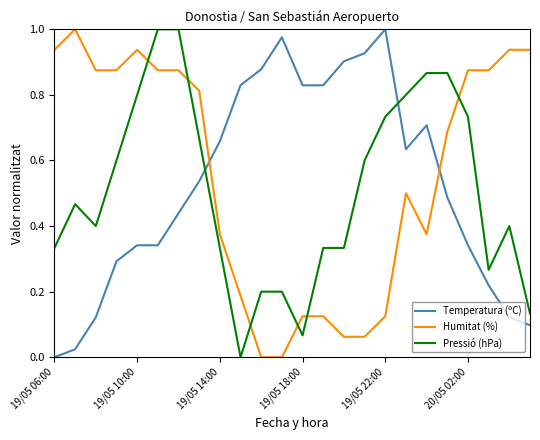

True or false: Pressió (hPa) and Humitat (%) intersect in this chart.

True